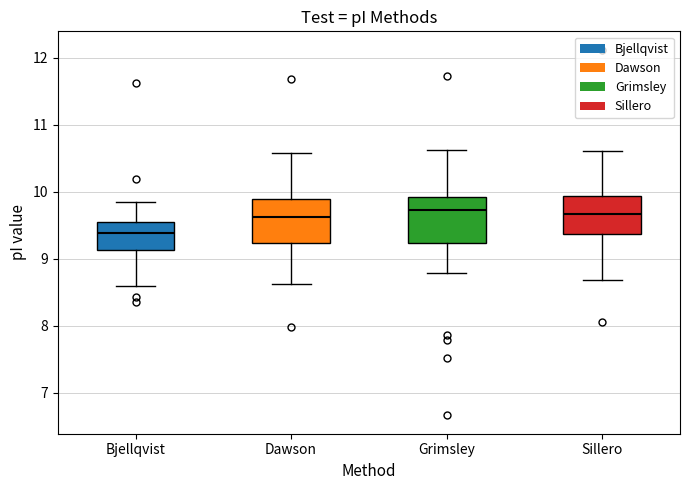

Where does the median line of the box for Dawson sit on the y-axis? The values are not printed on the chart, so give them approximately, as read against the axis.

9.6